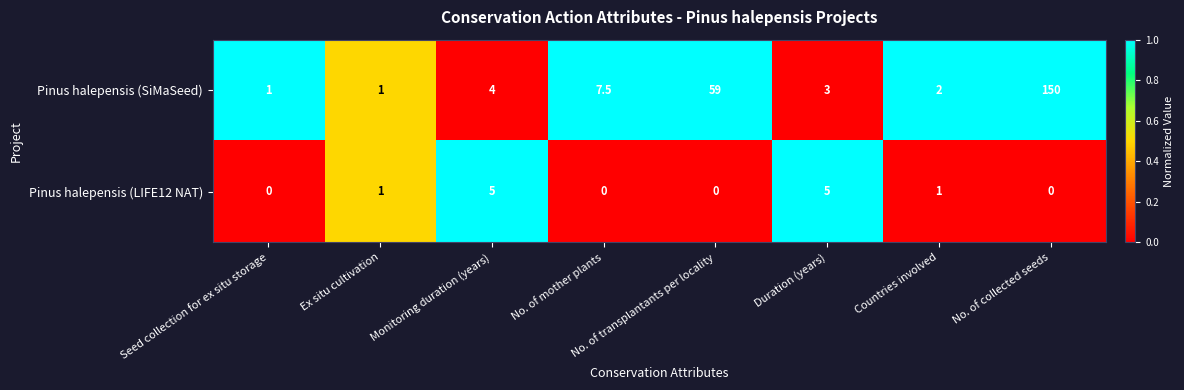

At which category is the sum across all series the highest?

No. of collected seeds